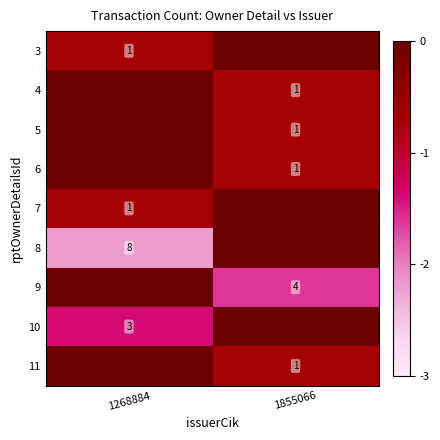

What is the total value across all series at 1855066?

-4.4